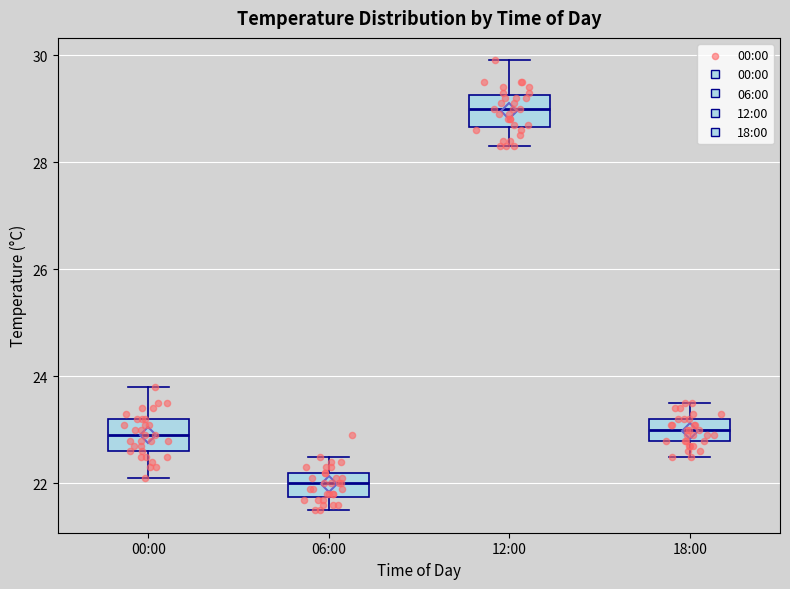

Reading left to right, transcribe this box plot: for each box, give where its median line is, the range the box spans, and where its two whiskers end, as read against the y-axis. The values are not printed on the chart, so give them approximately, as read against the axis.

00:00: median 23.0, box 22.6 to 23.2, whiskers 22.2 to 23.8
06:00: median 22.0, box 21.8 to 22.2, whiskers 21.6 to 22.6
12:00: median 29.0, box 28.6 to 29.2, whiskers 28.4 to 30.0
18:00: median 23.0, box 22.8 to 23.2, whiskers 22.6 to 23.6